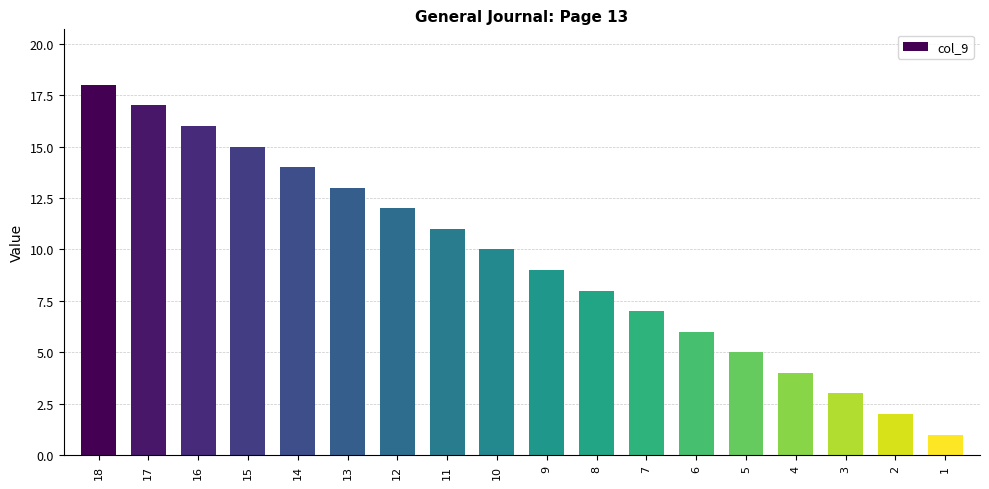

Does the chart contain any negative values?

No